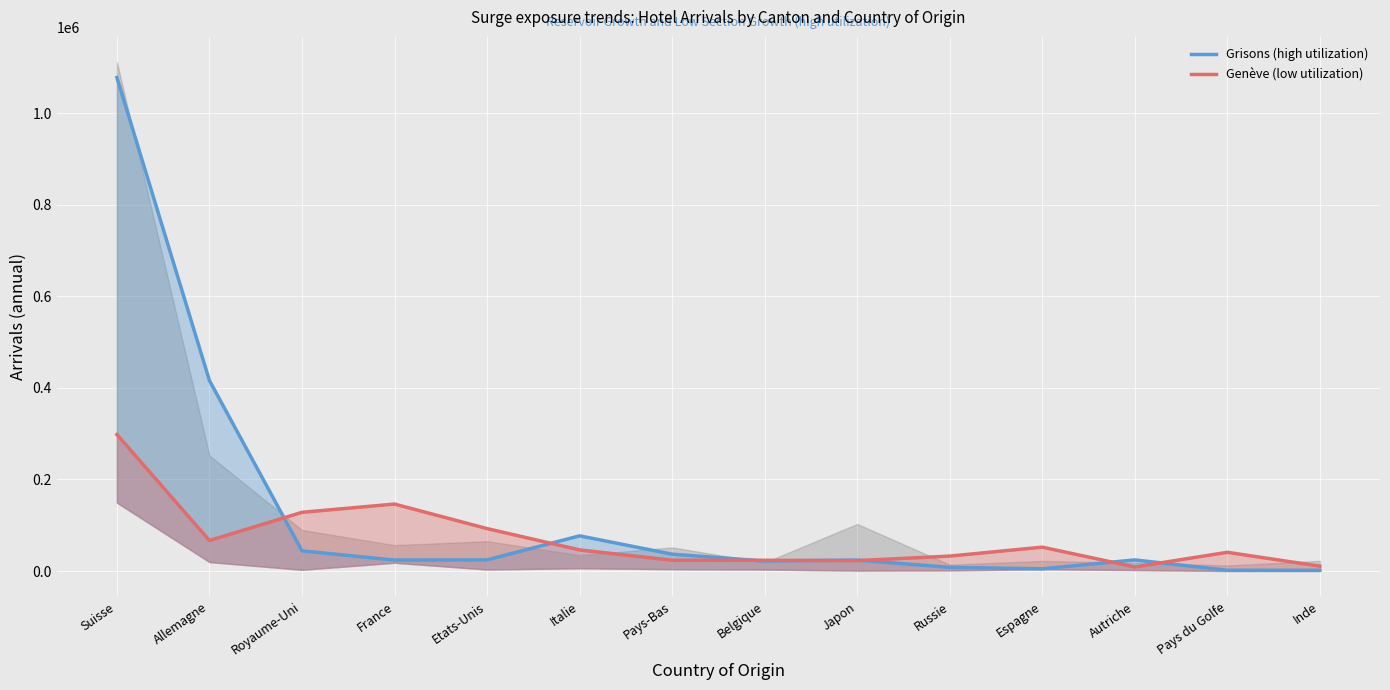

What value does the Grisons (high utilization) series have at Espagne, to the nearest 100?

5000